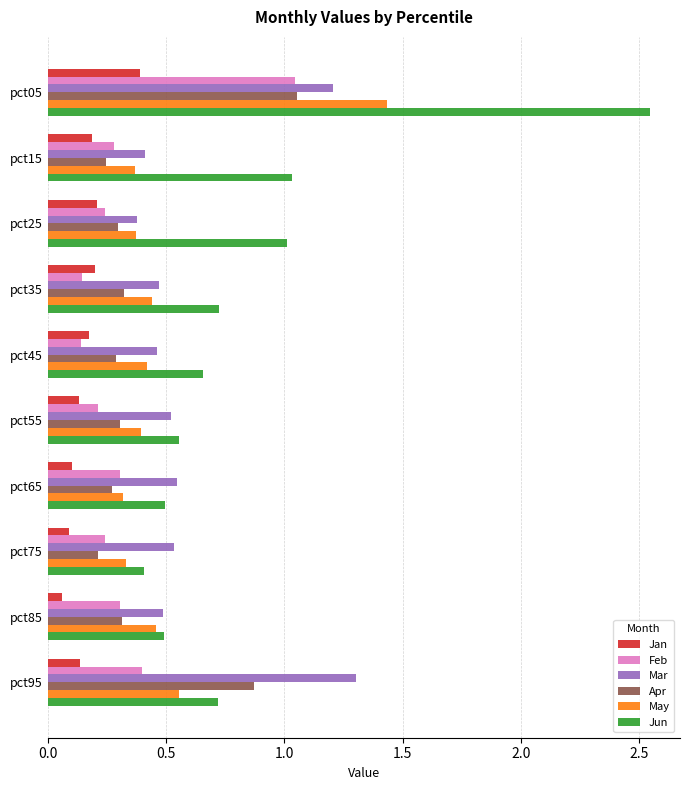

True or false: May has a value of 0.5 at pct25.

False